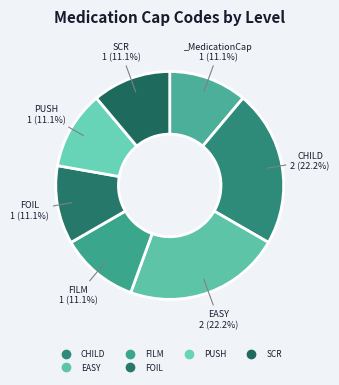

Is there a majority slice in this chart?

No